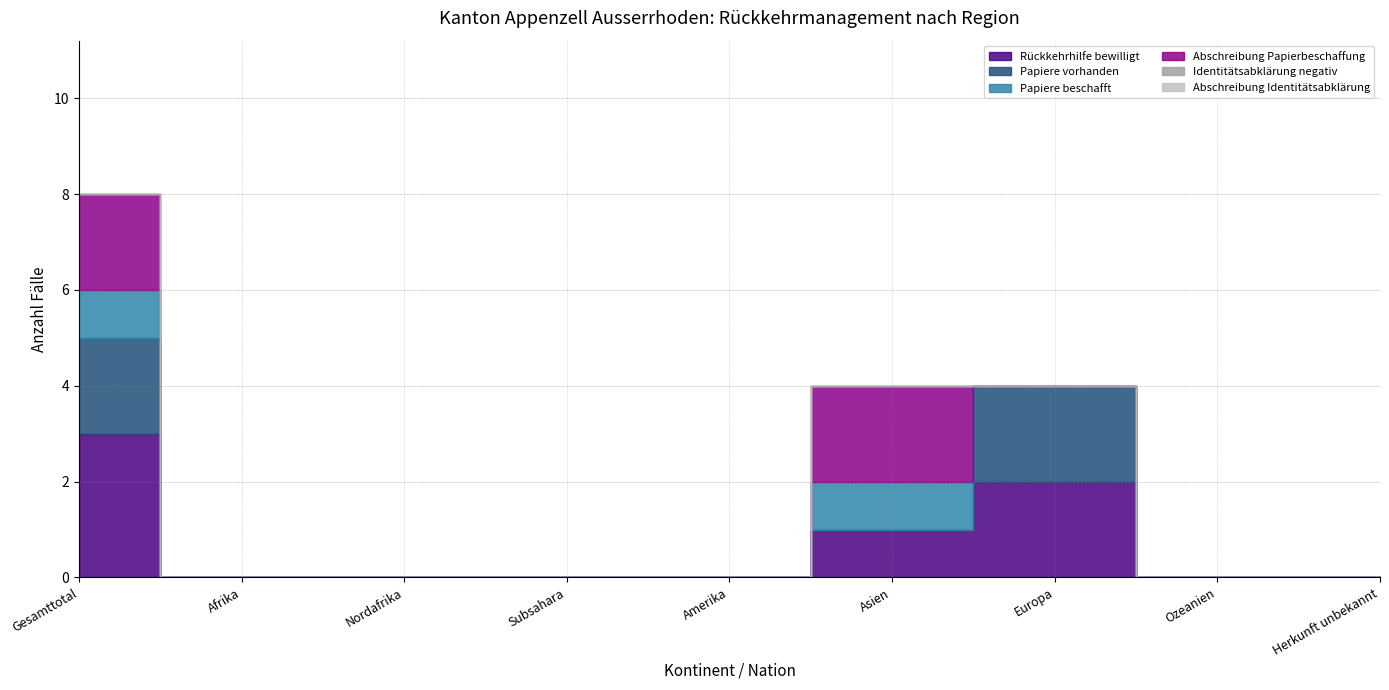

What is the total value across all series at Asien?

4